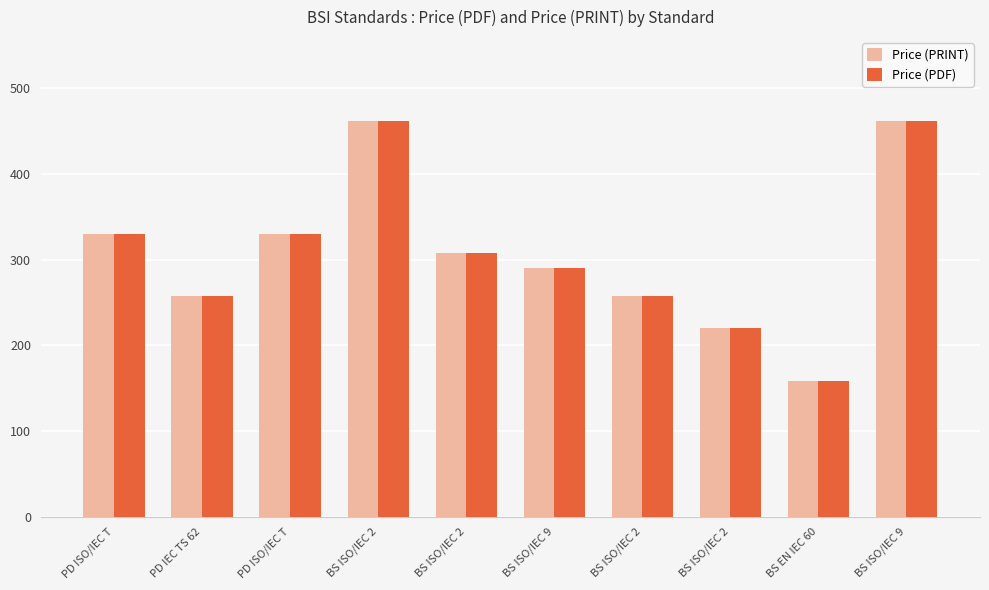

What is the sum of all Price (PDF) values?

3076